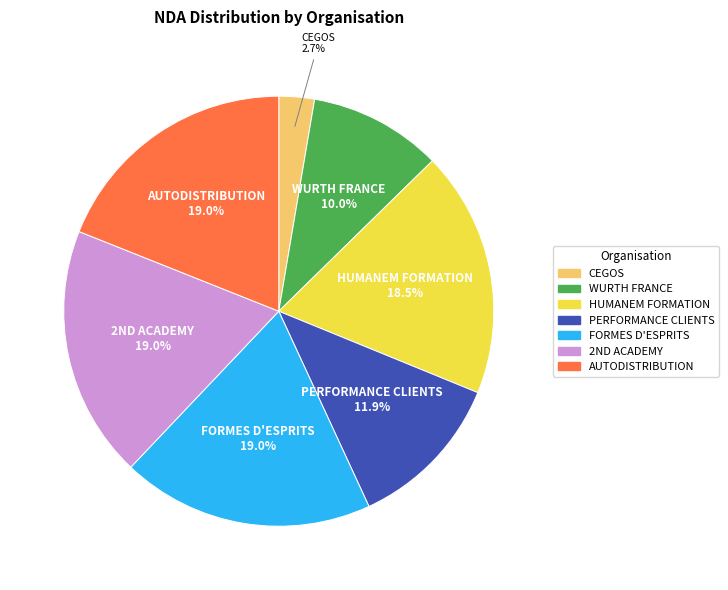

Which has a higher value, WURTH FRANCE or FORMES D'ESPRITS?

FORMES D'ESPRITS